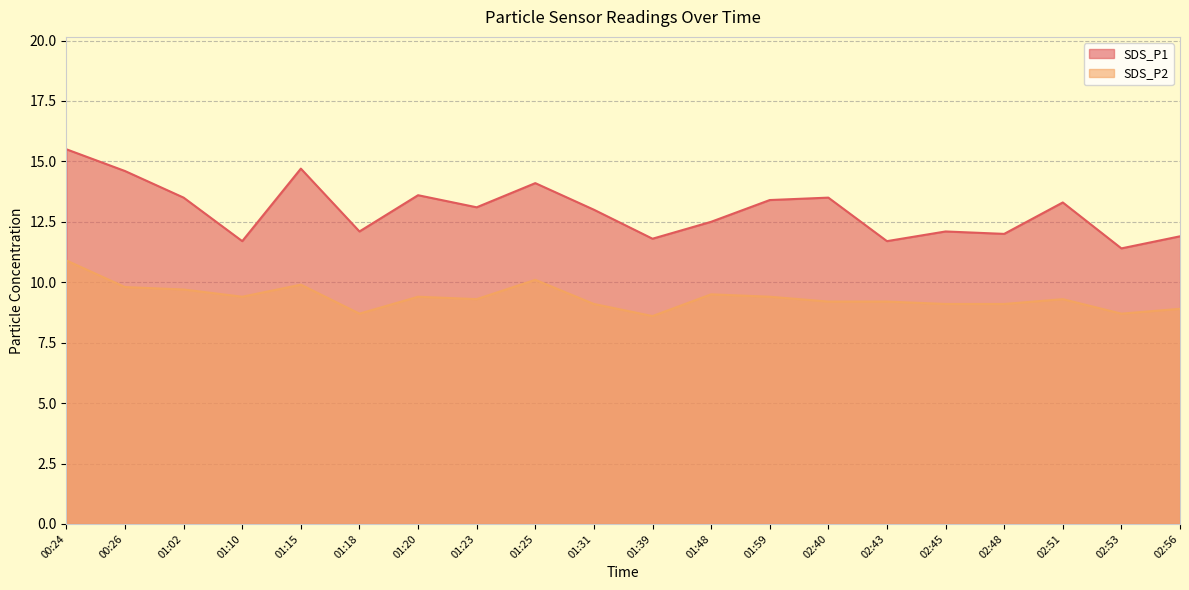

At 02:53, list the series in order from largest to smallest.

SDS_P1, SDS_P2